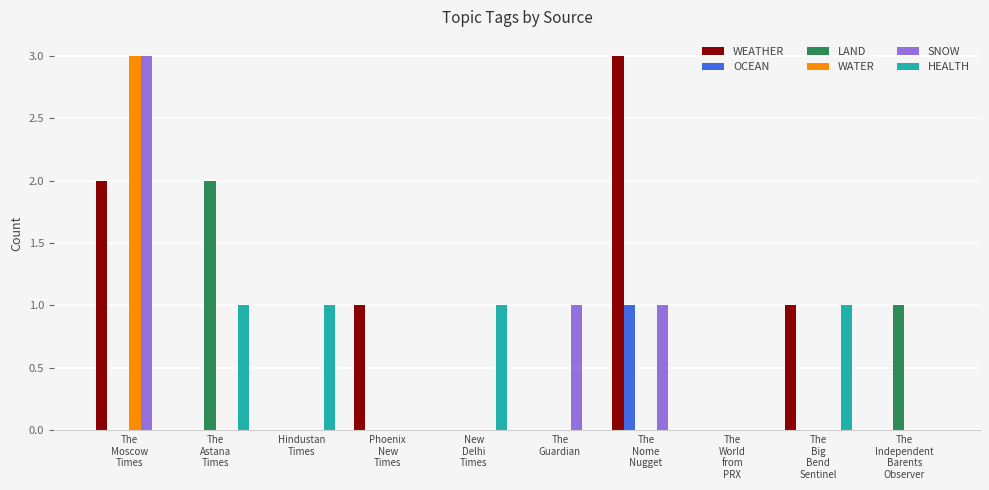

Is it true that WEATHER equals -1 at Hindustan
Times?

False